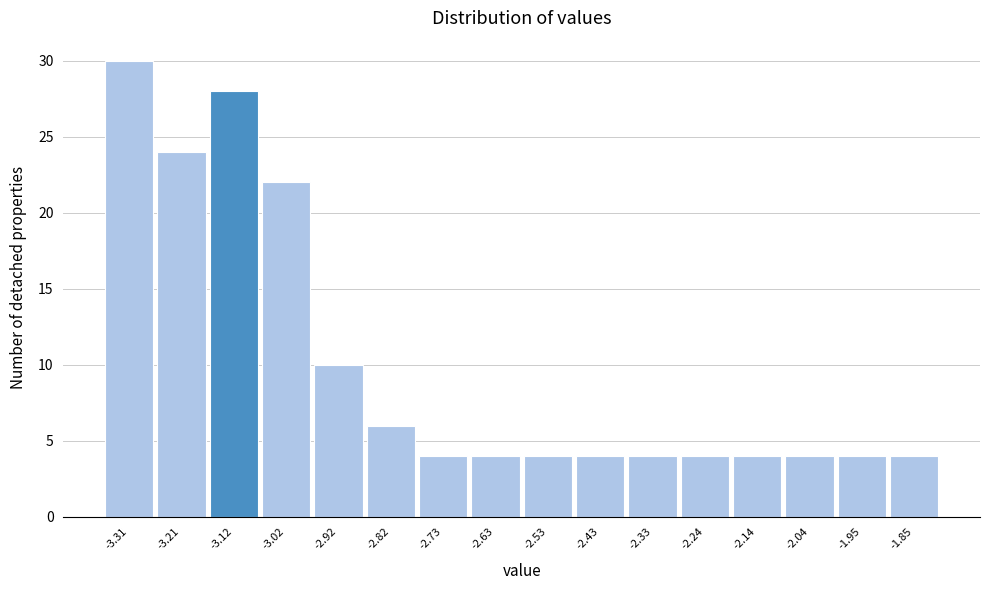

Reading left to right, what are all the values shown in this chart?

30	24	28	22	10	6	4	4	4	4	4	4	4	4	4	4